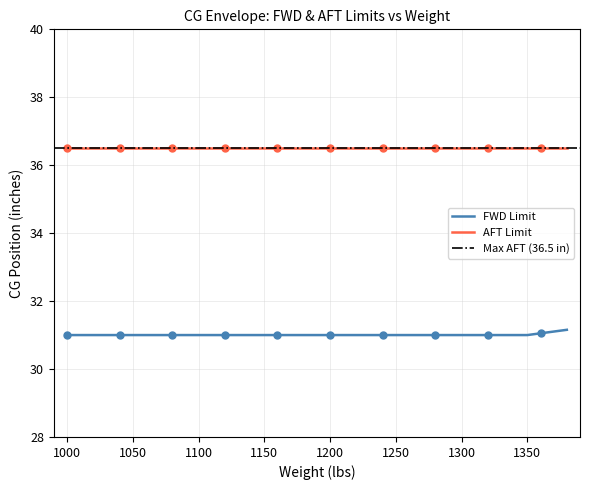

What is the value of the 35th point from the left?

31.0